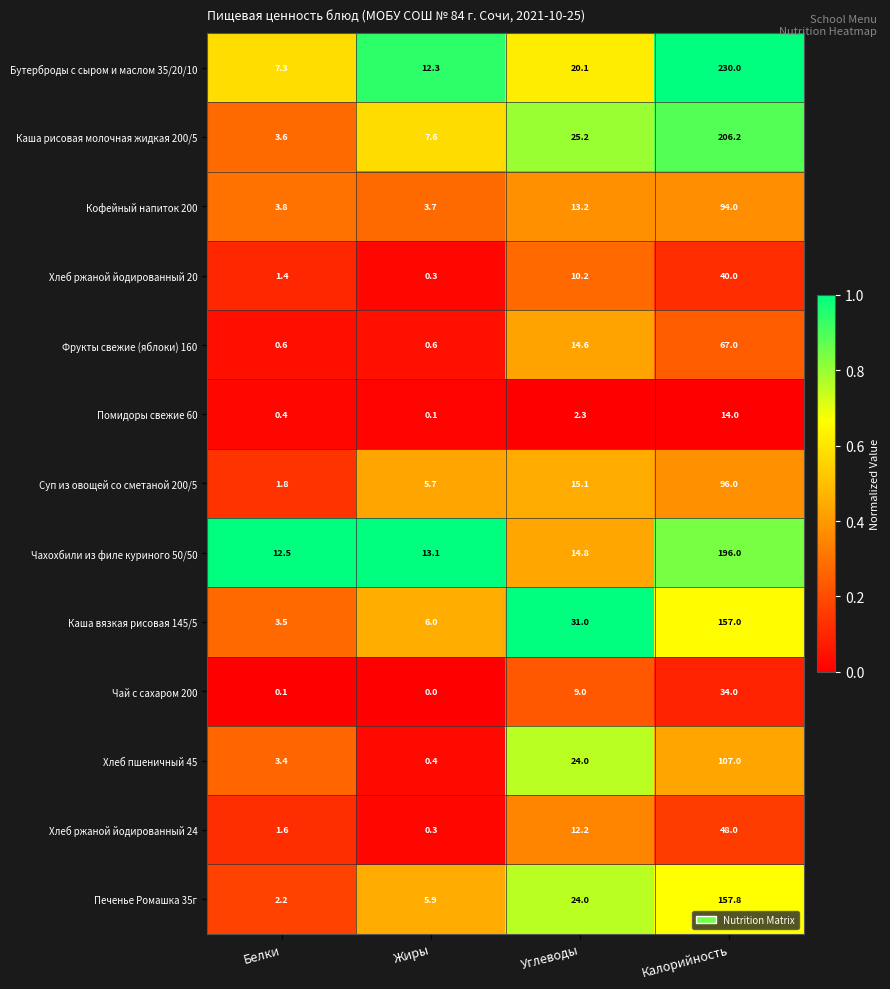

At which category is the sum across all series the highest?

Калорийность